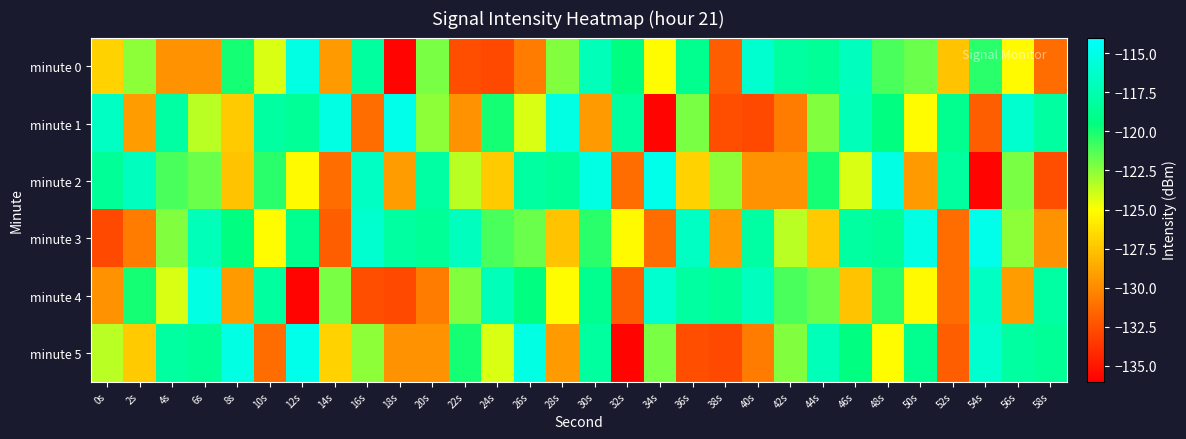

Reading left to right, transcribe all the data shown in this chart.

minute 0: 0s=-127.0	2s=-122.5	4s=-129.7	6s=-129.7	8s=-120.0	10s=-124.2	12s=-115.3	14s=-129.3	16s=-118.1	18s=-135.8	20s=-122.2	22s=-132.6	24s=-132.9	26s=-130.6	28s=-122.3	30s=-117.0	32s=-119.5	34s=-125.1	36s=-118.9	38s=-131.9	40s=-116.1	42s=-118.1	44s=-118.5	46s=-116.8	48s=-121.1	50s=-121.8	52s=-127.5	54s=-120.4	56s=-125.2	58s=-131.3
minute 1: 0s=-116.6	2s=-129.2	4s=-118.0	6s=-123.5	8s=-127.3	10s=-118.1	12s=-118.5	14s=-115.2	16s=-131.3	18s=-114.9	20s=-122.5	22s=-129.7	24s=-120.0	26s=-124.2	28s=-115.3	30s=-129.3	32s=-118.1	34s=-135.8	36s=-122.2	38s=-132.6	40s=-132.9	42s=-130.6	44s=-122.3	46s=-117.0	48s=-119.5	50s=-125.1	52s=-118.9	54s=-131.9	56s=-116.1	58s=-118.1
minute 2: 0s=-118.5	2s=-116.8	4s=-121.1	6s=-121.8	8s=-127.5	10s=-120.4	12s=-125.2	14s=-131.3	16s=-116.6	18s=-129.2	20s=-118.0	22s=-123.5	24s=-127.3	26s=-118.1	28s=-118.5	30s=-115.2	32s=-131.3	34s=-114.9	36s=-127.0	38s=-122.5	40s=-129.7	42s=-129.7	44s=-120.0	46s=-124.2	48s=-115.3	50s=-129.3	52s=-118.1	54s=-135.8	56s=-122.2	58s=-132.6
minute 3: 0s=-132.9	2s=-130.6	4s=-122.3	6s=-117.0	8s=-119.5	10s=-125.1	12s=-118.9	14s=-131.9	16s=-116.1	18s=-118.1	20s=-118.5	22s=-116.8	24s=-121.1	26s=-121.8	28s=-127.5	30s=-120.4	32s=-125.2	34s=-131.3	36s=-116.6	38s=-129.2	40s=-118.0	42s=-123.5	44s=-127.3	46s=-118.1	48s=-118.5	50s=-115.2	52s=-131.3	54s=-114.9	56s=-122.5	58s=-129.7
minute 4: 0s=-129.7	2s=-120.0	4s=-124.2	6s=-115.3	8s=-129.3	10s=-118.1	12s=-135.8	14s=-122.2	16s=-132.6	18s=-132.9	20s=-130.6	22s=-122.3	24s=-117.0	26s=-119.5	28s=-125.1	30s=-118.9	32s=-131.9	34s=-116.1	36s=-118.1	38s=-118.5	40s=-116.8	42s=-121.1	44s=-121.8	46s=-127.5	48s=-120.4	50s=-125.2	52s=-131.3	54s=-116.6	56s=-129.2	58s=-118.0
minute 5: 0s=-123.5	2s=-127.3	4s=-118.1	6s=-118.5	8s=-115.2	10s=-131.3	12s=-114.9	14s=-127.0	16s=-122.5	18s=-129.7	20s=-129.7	22s=-120.0	24s=-124.2	26s=-115.3	28s=-129.3	30s=-118.1	32s=-135.8	34s=-122.2	36s=-132.6	38s=-132.9	40s=-130.6	42s=-122.3	44s=-117.0	46s=-119.5	48s=-125.1	50s=-118.9	52s=-131.9	54s=-116.1	56s=-118.1	58s=-118.5